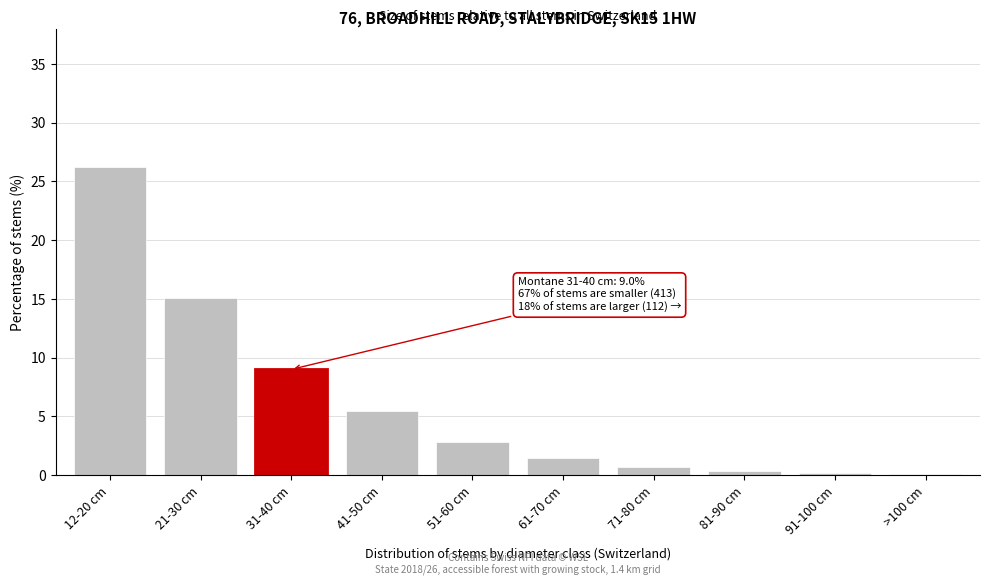

What is the sum of all values?

61.5